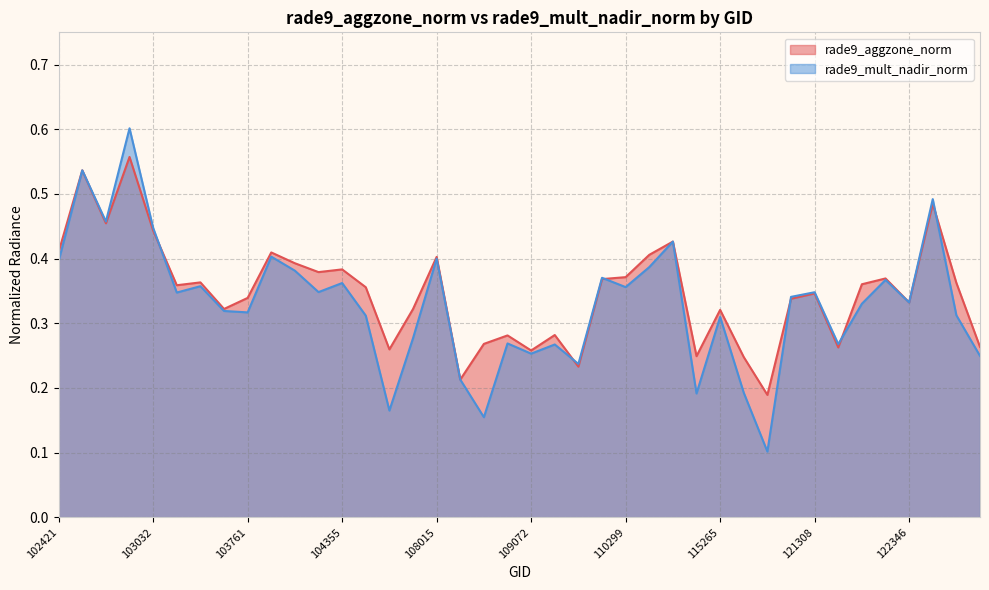

The value of rade9_aggzone_norm at 115893 is 0.3. True or false?

True